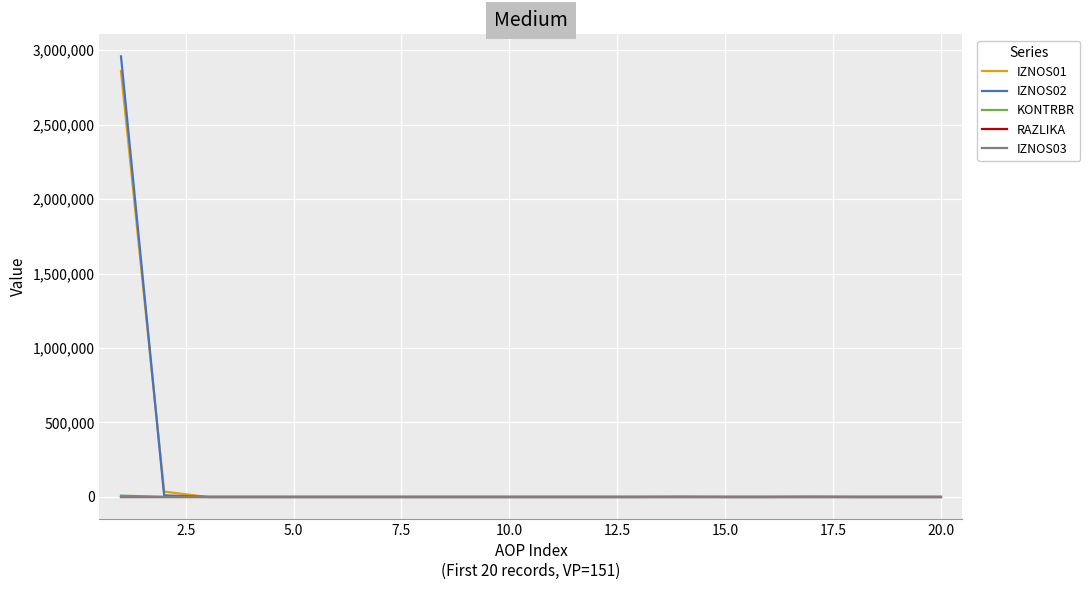

Which series has the widest spread of values?

IZNOS02